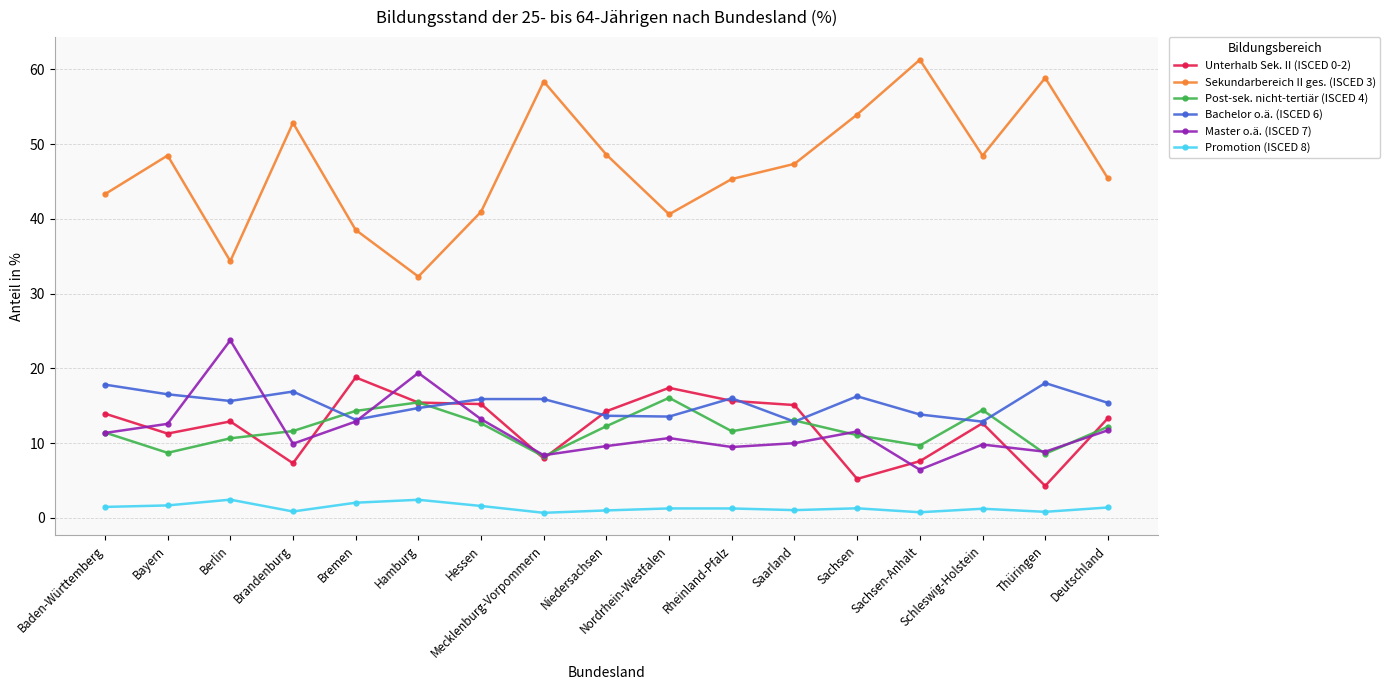

What position from the right is Baden-Württemberg?

17